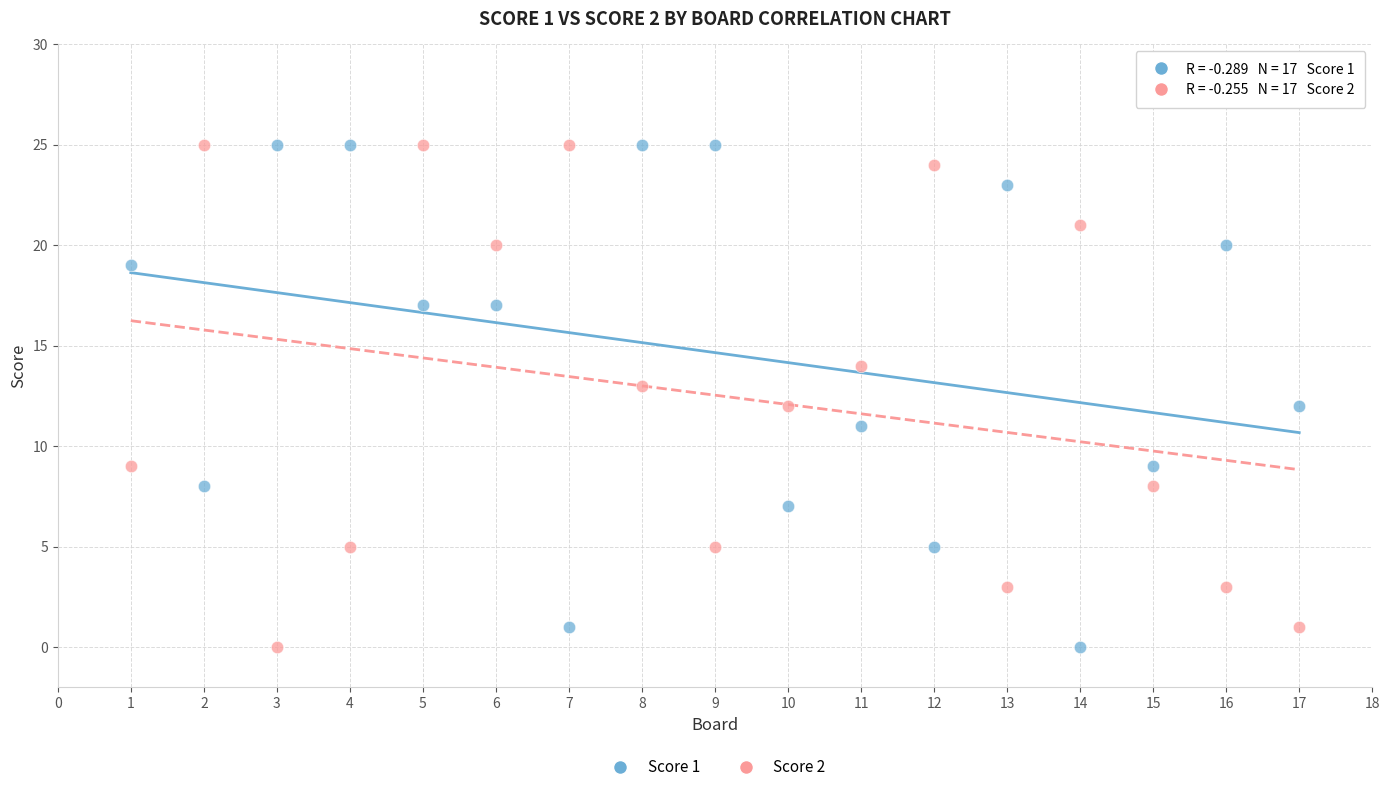

What is the X range (max minus min) for the scatter plot?

16